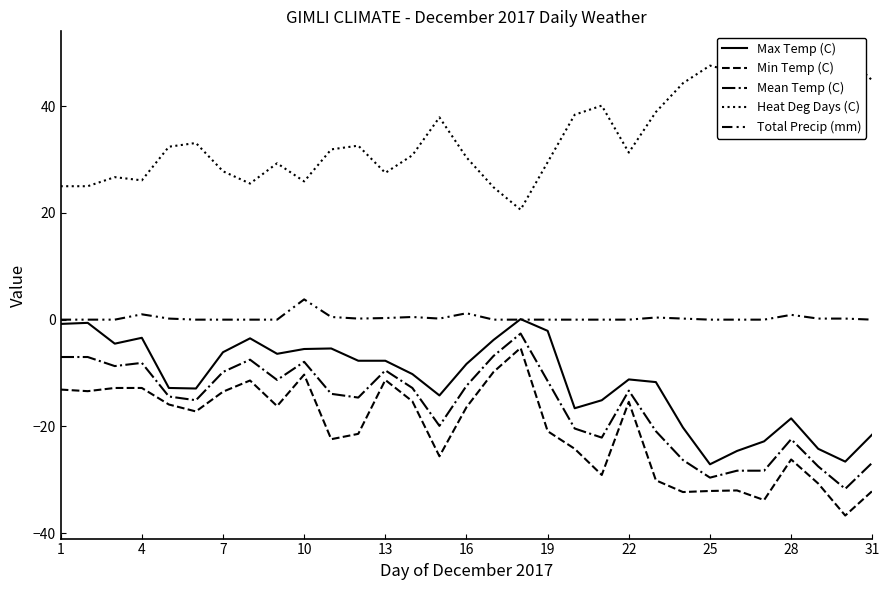

How many data points in Heat Deg Days (C) are less than 31?

14